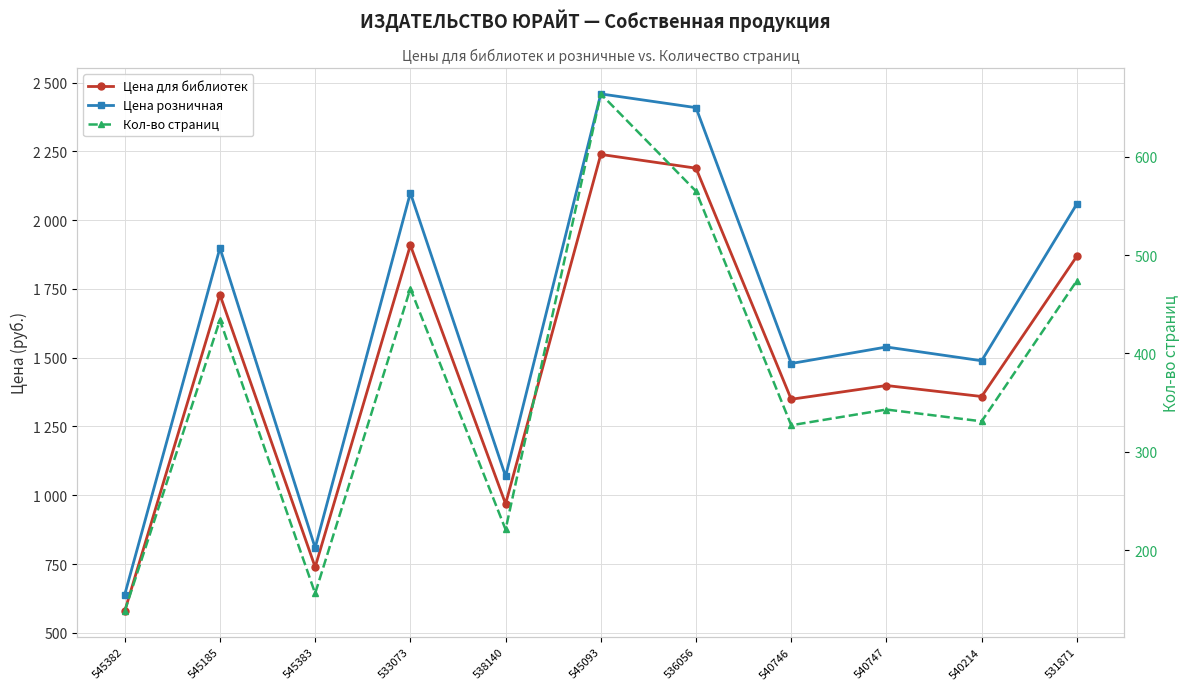

Reading right to left, what are all the values shown in this chart?

Цена для библиотек: 1869	1359	1399	1349	2189	2239	969	1909	739	1729	579
Цена розничная: 2059	1489	1539	1479	2409	2459	1069	2099	809	1899	639
Кол-во страниц: 474	331	343	327	565	664	221	466	156	434	138